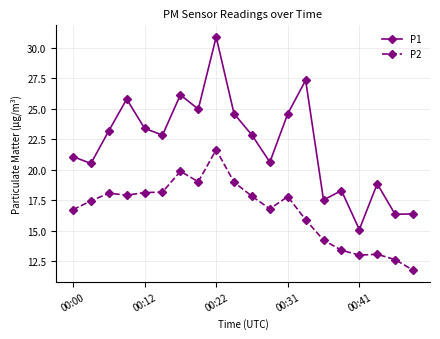

Rank the series by their average value, from highest to lowest.

P1, P2